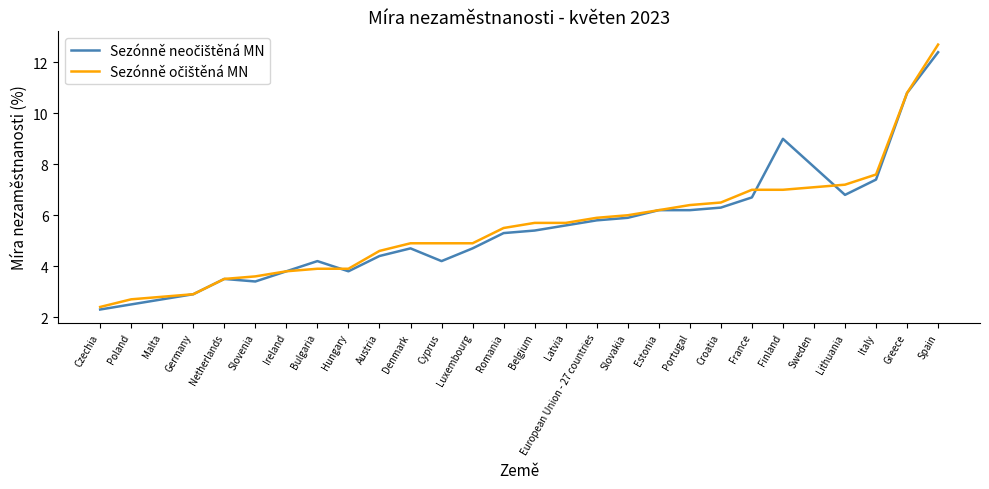

How many categories are shown in the chart?

28